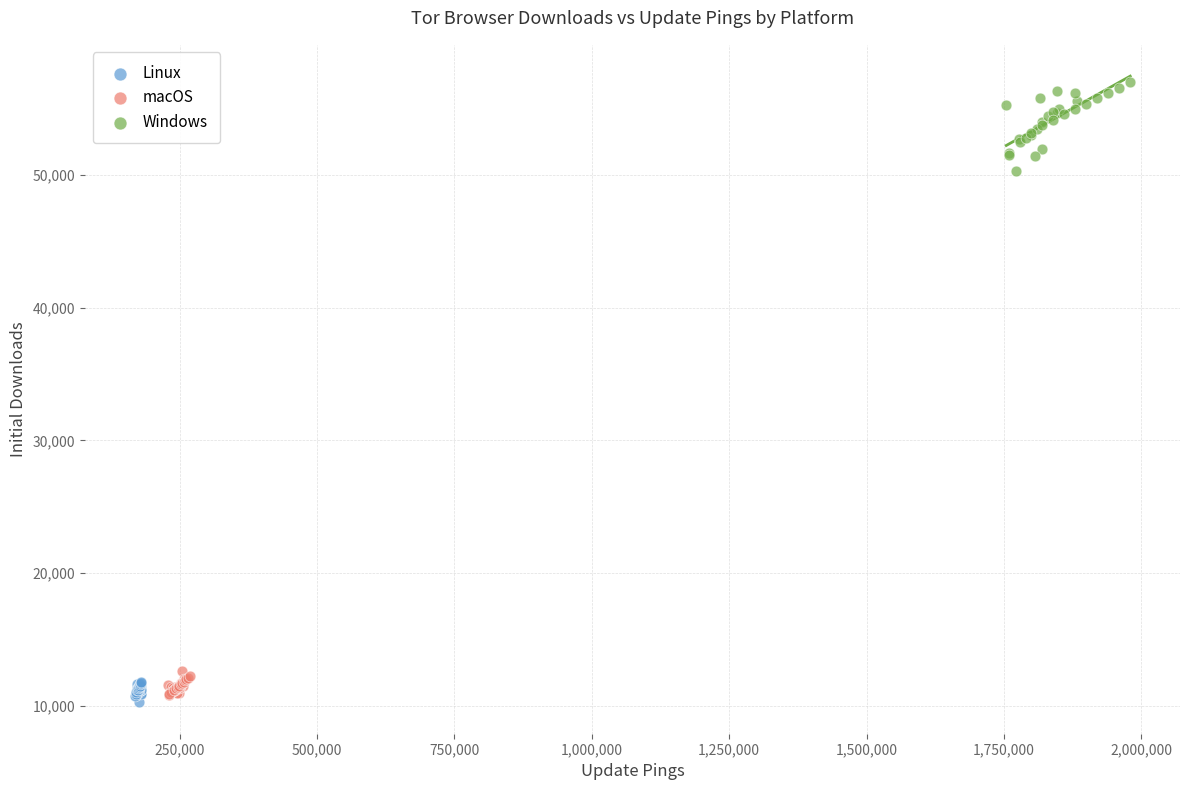

Which series contains the lowest Y value?

Linux